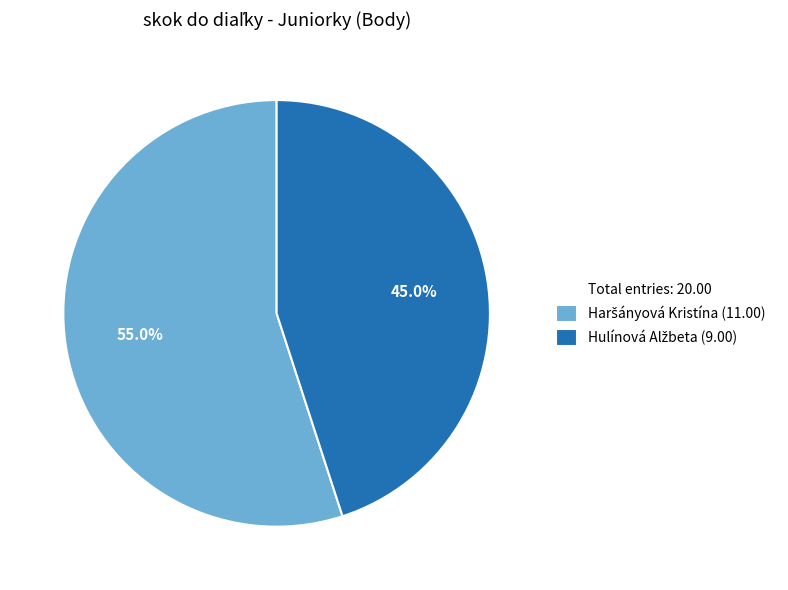

Is there any slice that represents more than half of the pie?

Yes